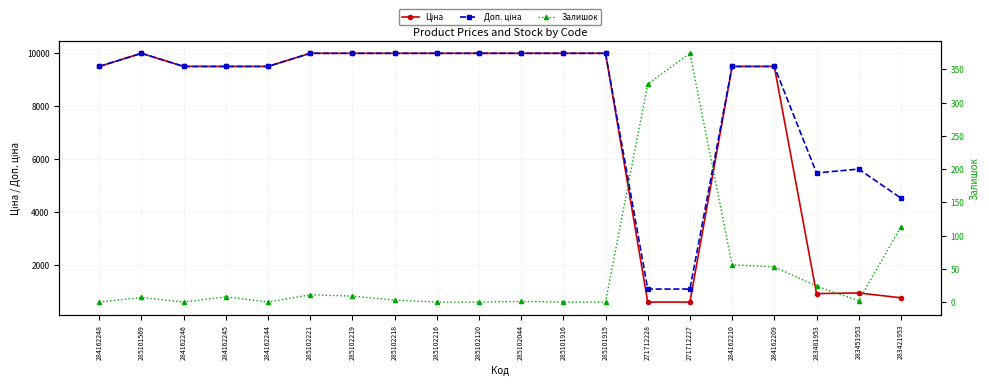

Which series changed the most between 284162248 and 285102219?

Ціна